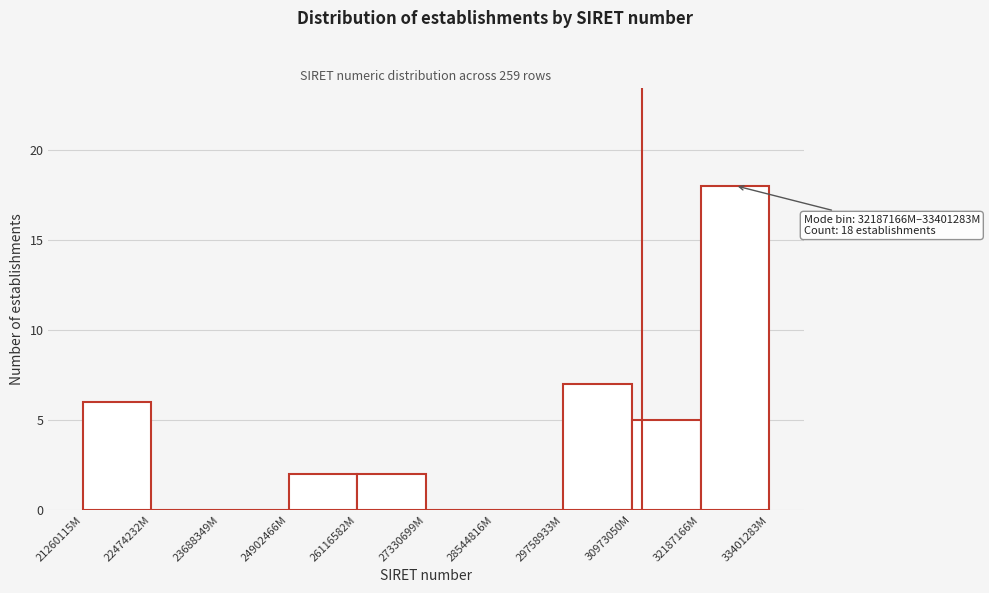

Reading left to right, transcribe all the data shown in this chart.

21260115M=6	22474232M=0	23688349M=0	24902466M=2	26116582M=2	27330699M=0	28544816M=0	29758933M=7	30973050M=5	32187166M=18